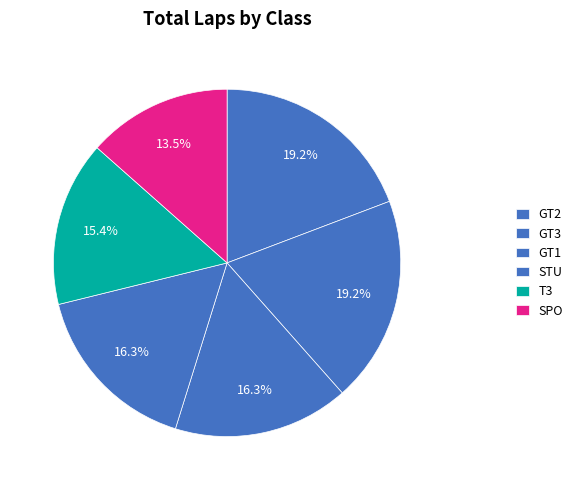

Count the number of slices in the pie.

6